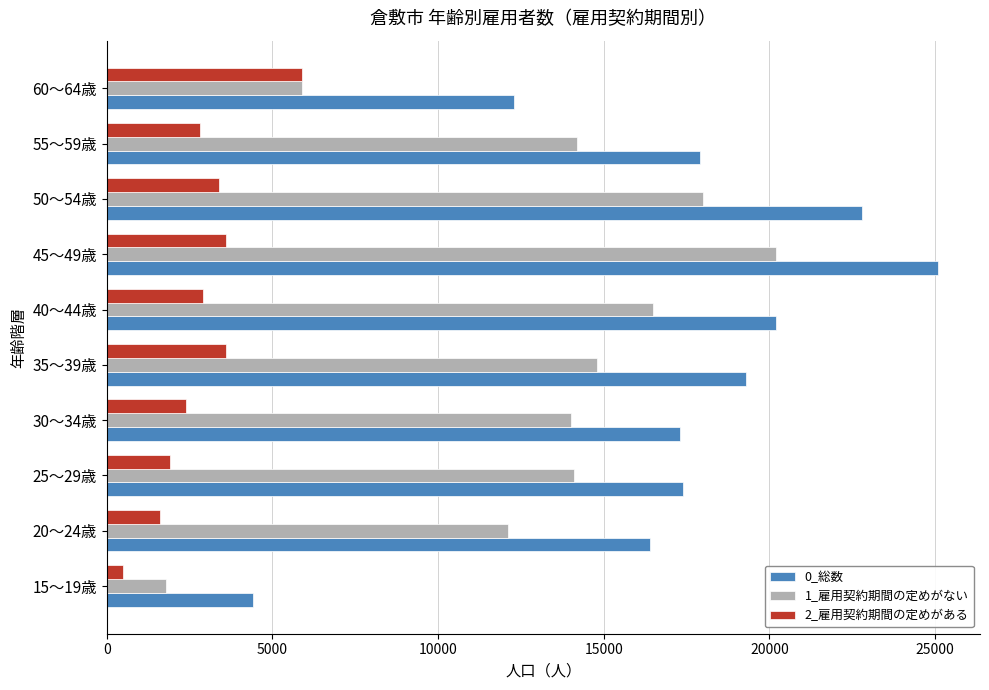

At how many categories does at least one series exceed 19012?

4